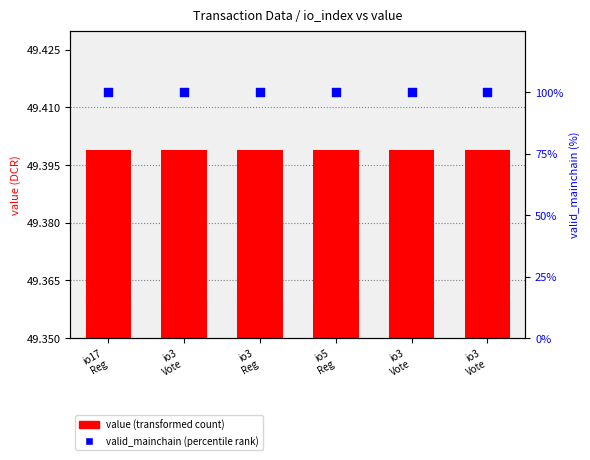

At which category is the sum across all series the highest?

io17
Reg